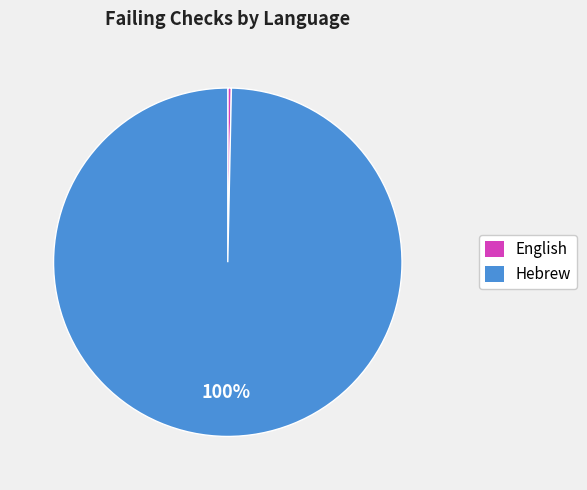

To the nearest percent, what is the combined percentage of English and Hebrew?

100%